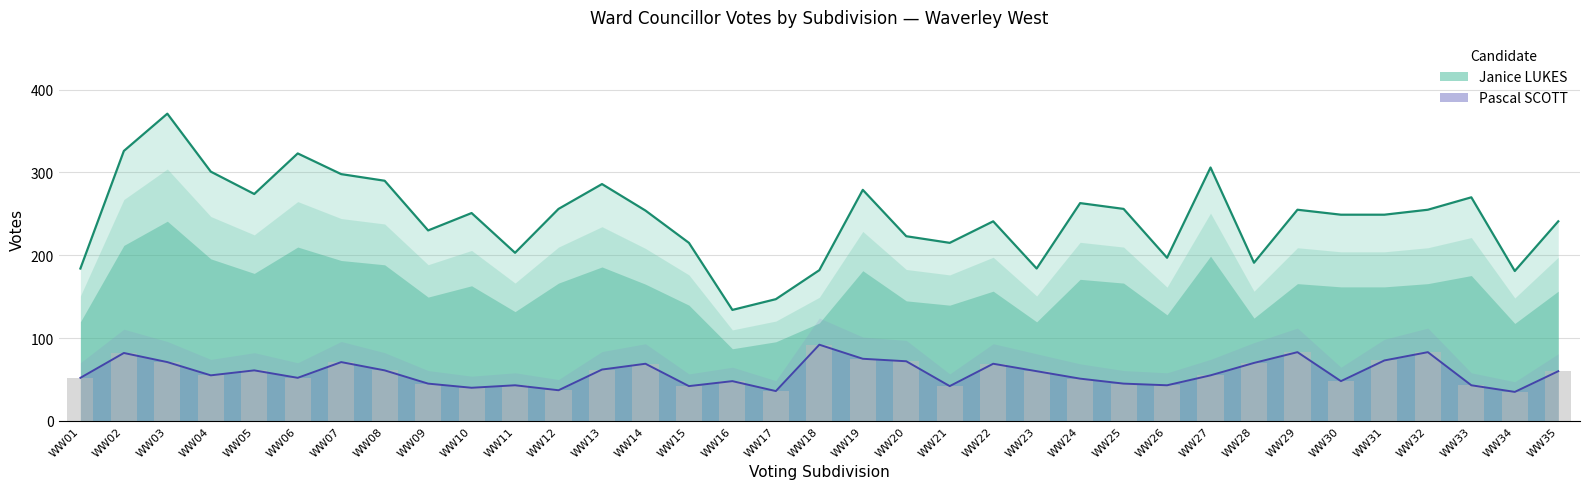

Is it true that Pascal SCOTT equals 82 at WW02?

True